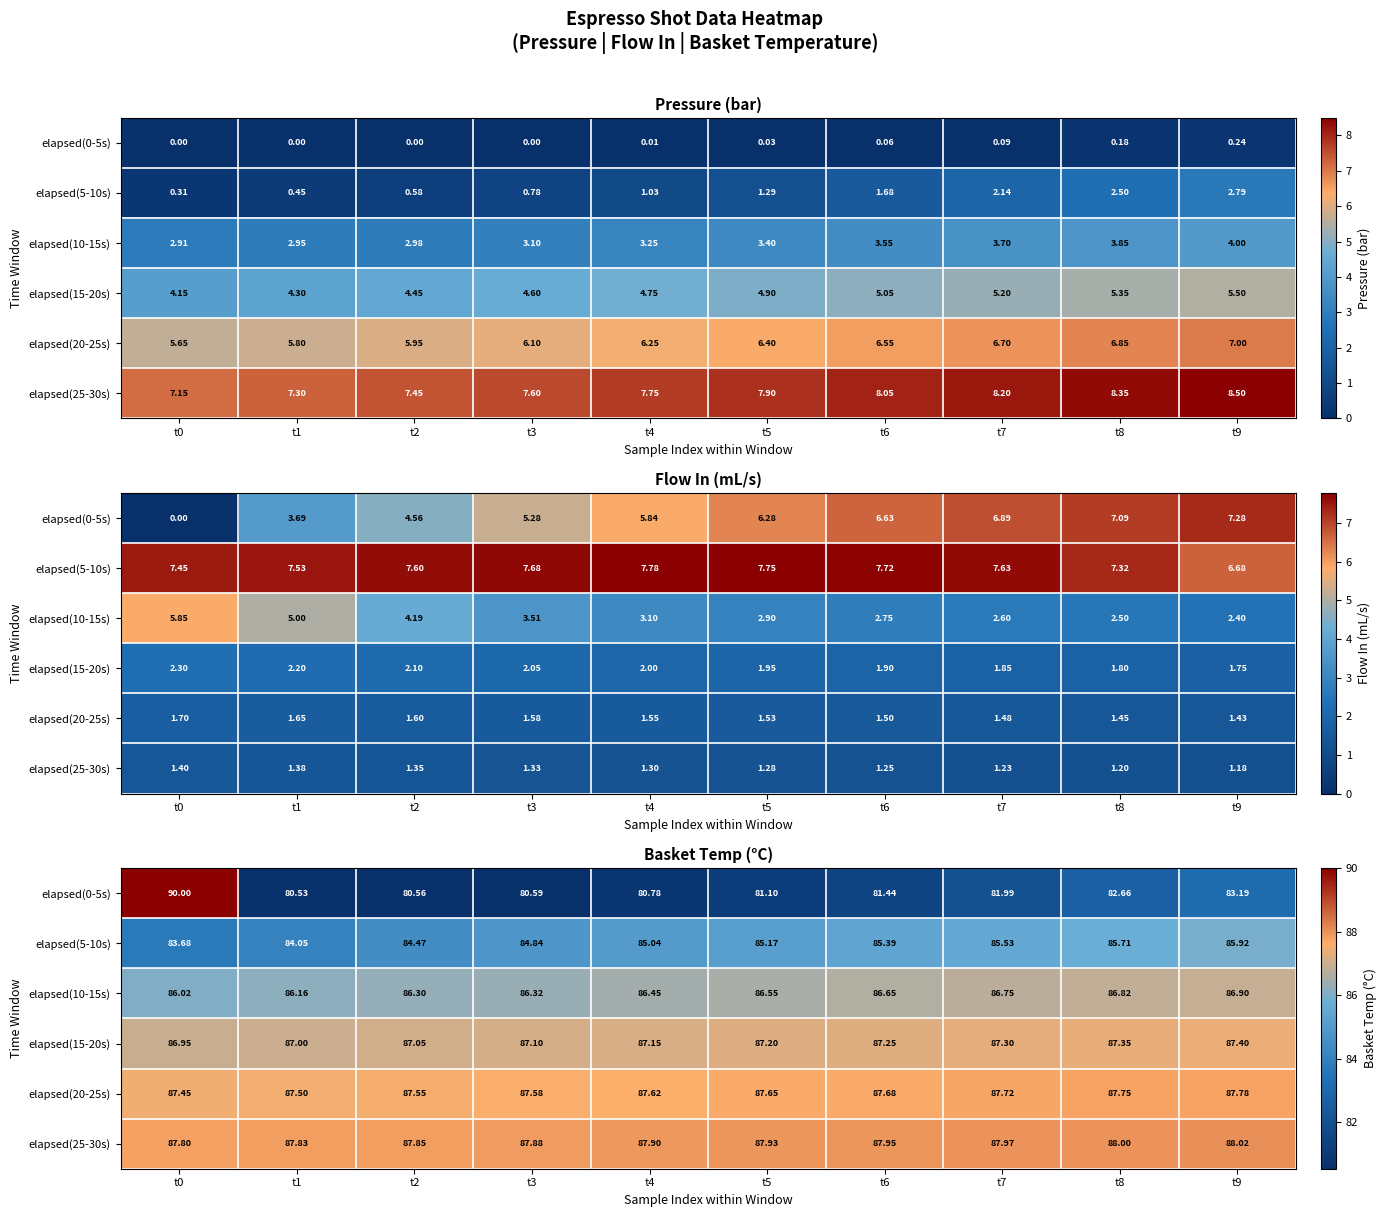

How many categories are shown in the chart?

10